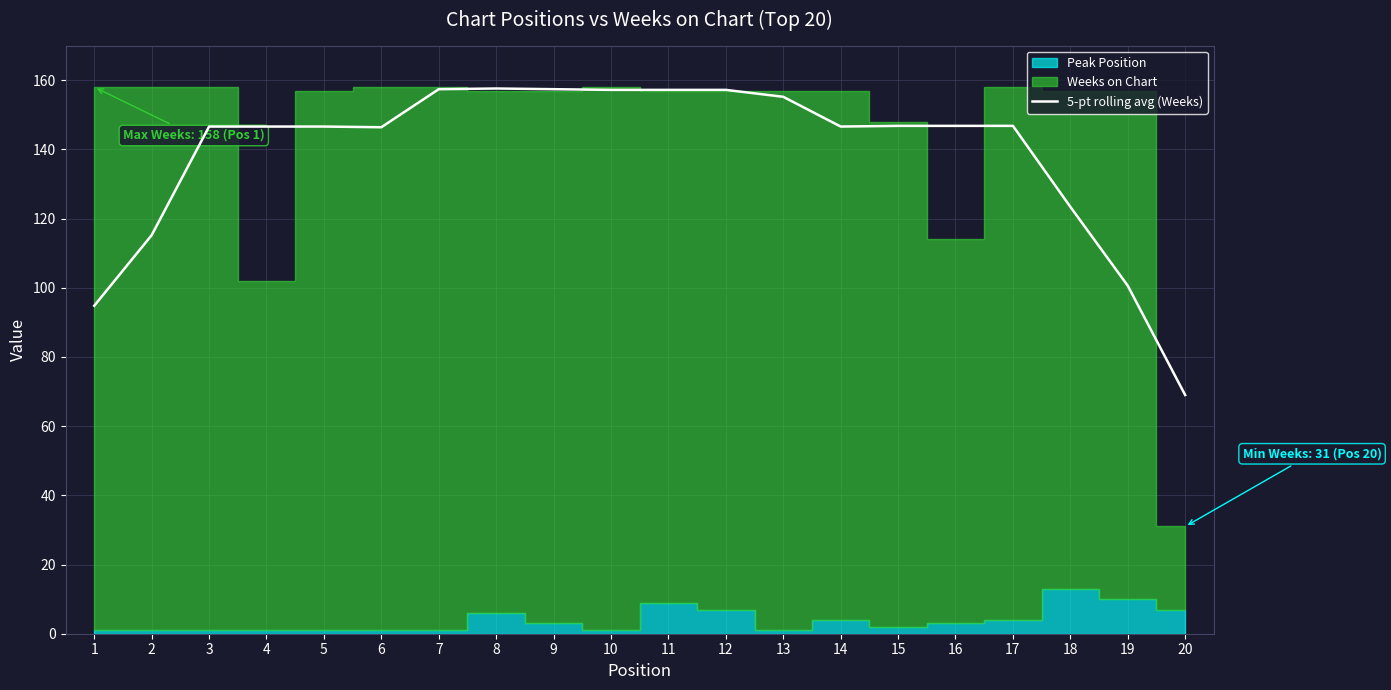

What is the maximum value for 5-pt rolling avg (Weeks)?

157.6